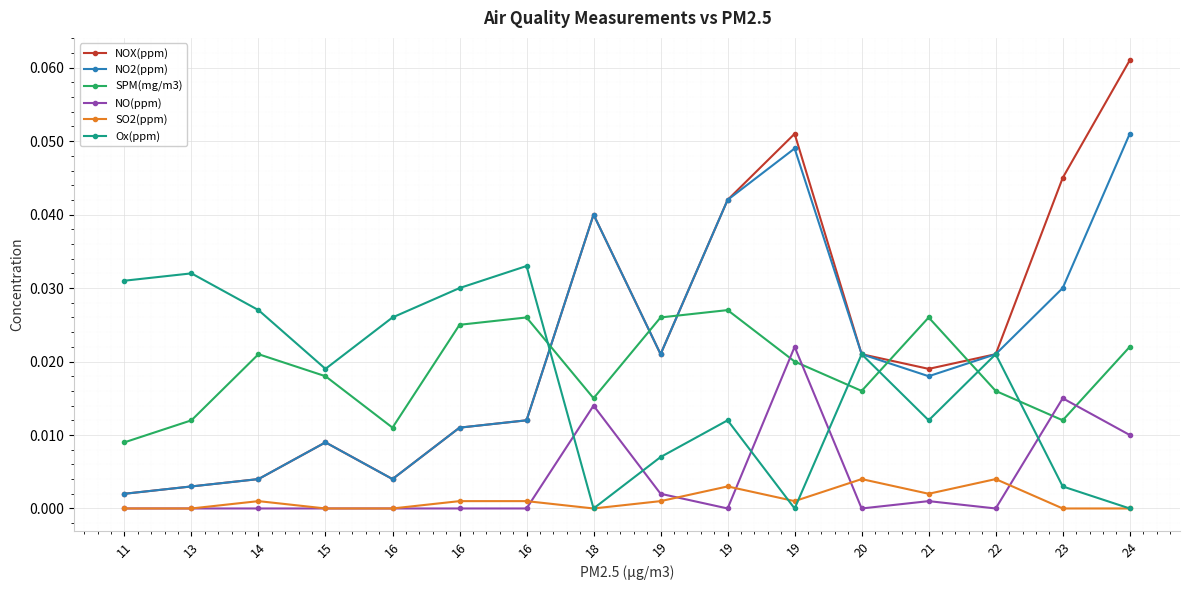

At 19, list the series in order from largest to smallest.

SPM(mg/m3), NOX(ppm), NO2(ppm), Ox(ppm), NO(ppm), SO2(ppm)